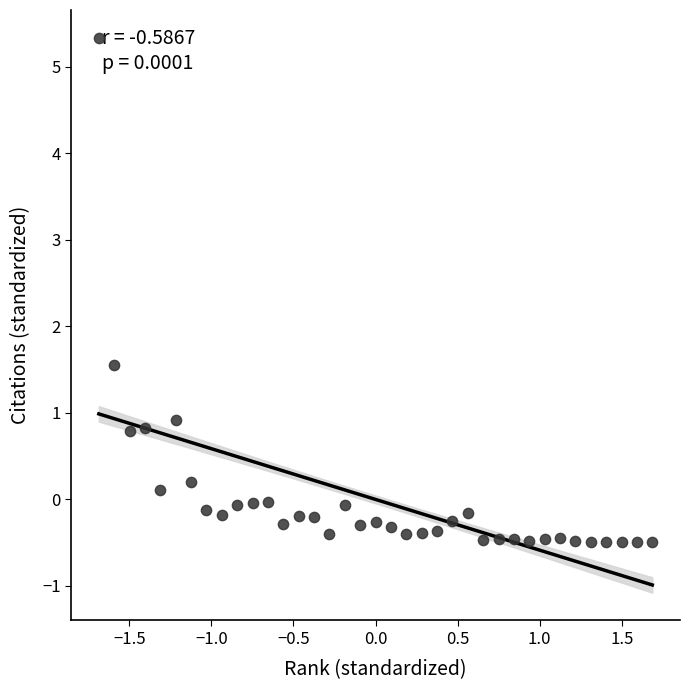

What is the range of X values (max minus min)?

3.4